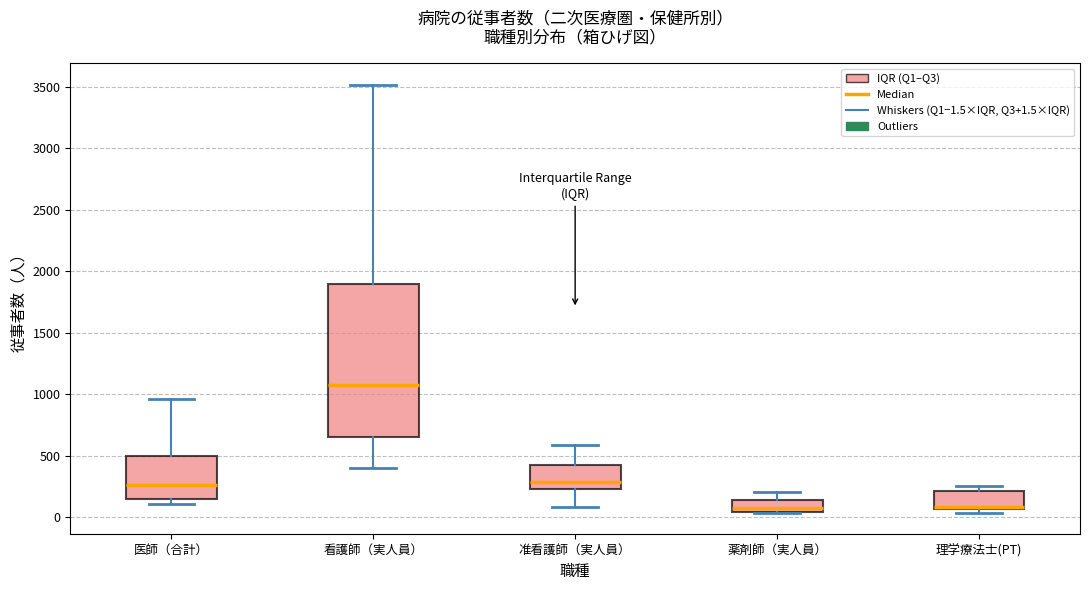

Where is the upper edge of the box for 看護師（実人員） on the y-axis? The values are not printed on the chart, so give them approximately, as read against the axis.

1900